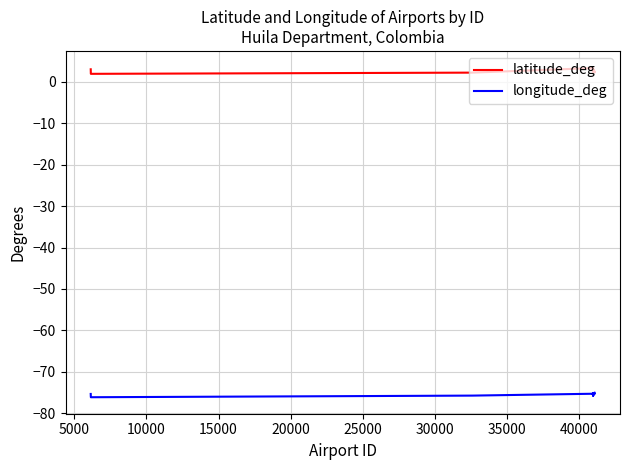

Rank the series by their average value, from highest to lowest.

latitude_deg, longitude_deg